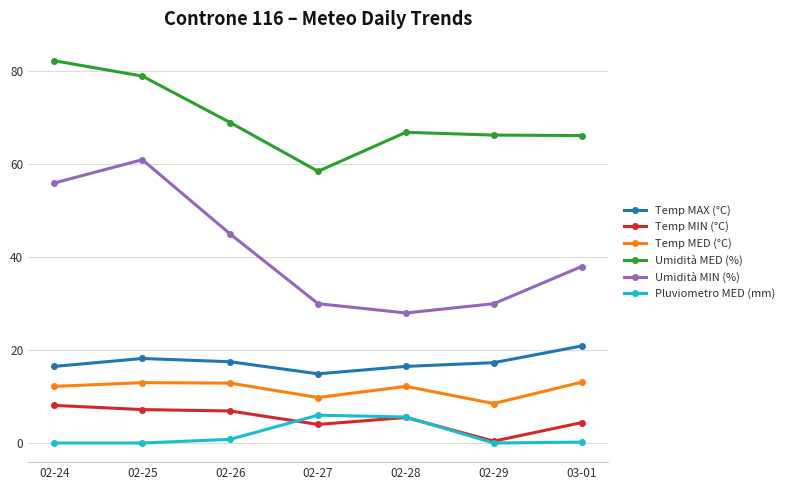

In Umidità MED (%), how many points are higher than both neighbors (excluding endpoints)?

1